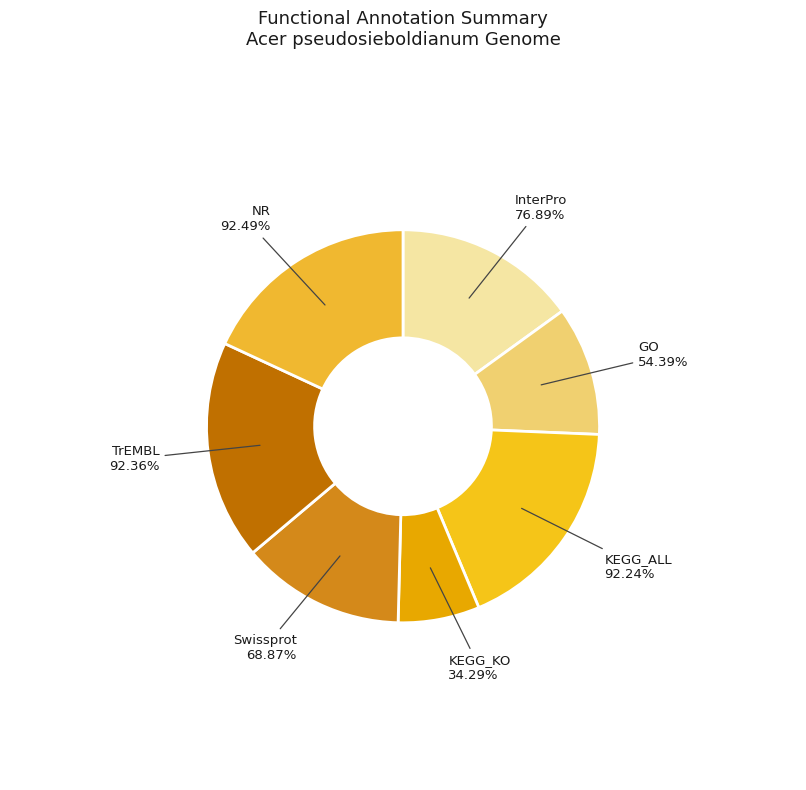

Is it true that InterPro is 3% of the pie?

False